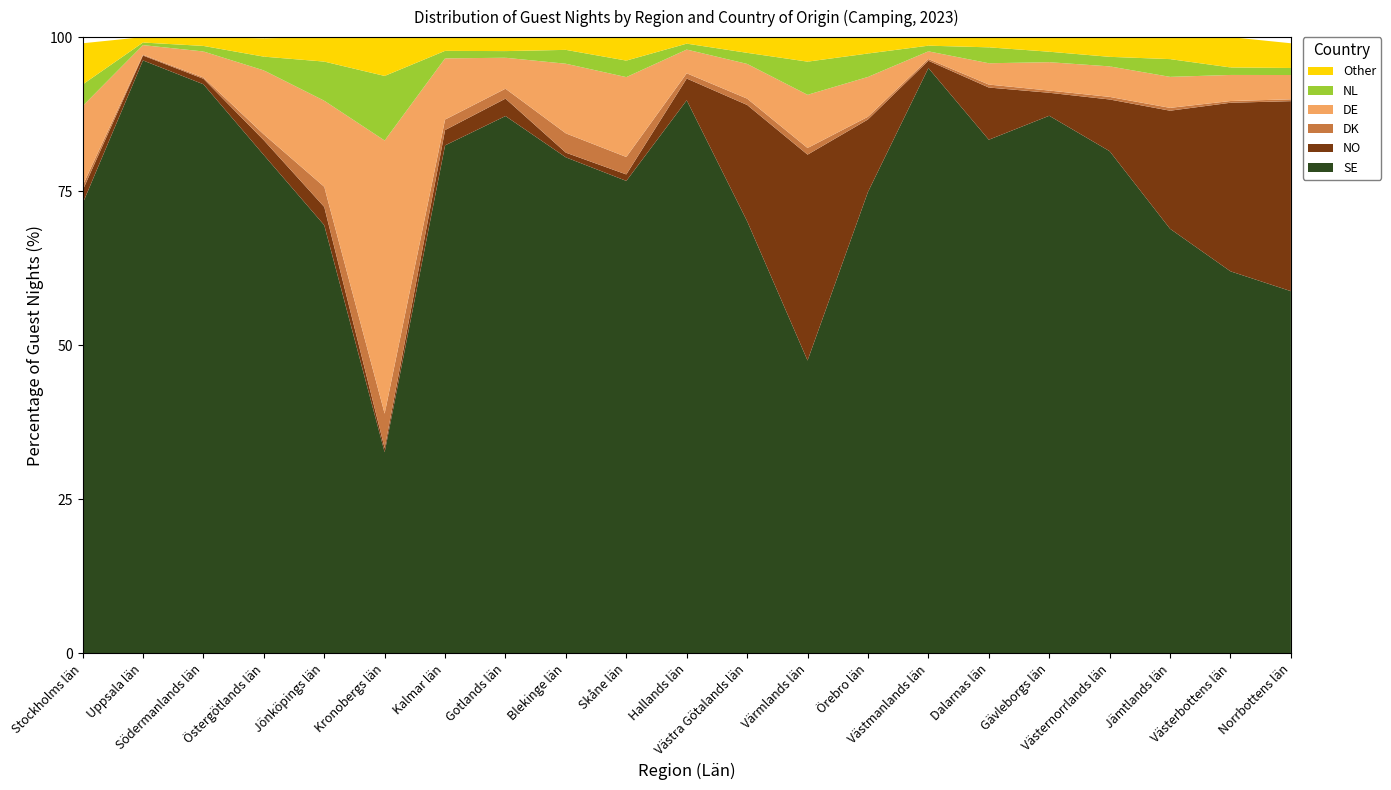

Reading left to right, list all the values displayed in this chart.

SE: Stockholms län=73.0	Uppsala län=96.2	Södermanlands län=92.3	Östergötlands län=80.9	Jönköpings län=69.5	Kronobergs län=32.6	Kalmar län=82.4	Gotlands län=87.2	Blekinge län=80.5	Skåne län=76.7	Hallands län=89.8	Västra Götalands län=70.1	Värmlands län=47.5	Örebro län=74.9	Västmanlands län=95.0	Dalarnas län=83.3	Gävleborgs län=87.2	Västernorrlands län=81.5	Jämtlands län=68.9	Västerbottens län=62.0	Norrbottens län=58.8
NO: Stockholms län=2.1	Uppsala län=0.8	Södermanlands län=0.9	Östergötlands län=2.4	Jönköpings län=3.0	Kronobergs län=0.7	Kalmar län=2.5	Gotlands län=2.8	Blekinge län=0.8	Skåne län=1.1	Hallands län=3.5	Västra Götalands län=18.9	Värmlands län=33.4	Örebro län=11.8	Västmanlands län=1.2	Dalarnas län=8.5	Gävleborgs län=3.7	Västernorrlands län=8.4	Jämtlands län=19.2	Västerbottens län=27.4	Norrbottens län=30.8
DK: Stockholms län=0.8	Uppsala län=0.1	Södermanlands län=0.2	Östergötlands län=0.9	Jönköpings län=3.3	Kronobergs län=5.6	Kalmar län=1.7	Gotlands län=1.6	Blekinge län=3.1	Skåne län=2.8	Hallands län=0.8	Västra Götalands län=1.0	Värmlands län=1.1	Örebro län=0.4	Västmanlands län=0.3	Dalarnas län=0.5	Gävleborgs län=0.4	Västernorrlands län=0.4	Jämtlands län=0.5	Västerbottens län=0.3	Norrbottens län=0.3
DE: Stockholms län=12.9	Uppsala län=1.6	Södermanlands län=4.2	Östergötlands län=10.4	Jönköpings län=14.0	Kronobergs län=44.3	Kalmar län=9.9	Gotlands län=5.0	Blekinge län=11.3	Skåne län=13.0	Hallands län=3.9	Västra Götalands län=5.6	Värmlands län=8.6	Örebro län=6.5	Västmanlands län=1.2	Dalarnas län=3.5	Gävleborgs län=4.6	Västernorrlands län=5.0	Jämtlands län=5.0	Västerbottens län=4.2	Norrbottens län=3.9
NL: Stockholms län=3.5	Uppsala län=0.4	Södermanlands län=0.9	Östergötlands län=2.2	Jönköpings län=6.3	Kronobergs län=10.5	Kalmar län=1.2	Gotlands län=1.1	Blekinge län=2.2	Skåne län=2.7	Hallands län=1.0	Västra Götalands län=1.8	Värmlands län=5.4	Örebro län=3.8	Västmanlands län=0.9	Dalarnas län=2.6	Gävleborgs län=1.7	Västernorrlands län=1.6	Jämtlands län=2.9	Västerbottens län=1.2	Norrbottens län=1.1
Other: Stockholms län=6.7	Uppsala län=0.9	Södermanlands län=1.4	Östergötlands län=3.0	Jönköpings län=4.0	Kronobergs län=6.3	Kalmar län=2.2	Gotlands län=2.3	Blekinge län=2.1	Skåne län=3.8	Hallands län=1.1	Västra Götalands län=2.5	Värmlands län=4.0	Örebro län=2.7	Västmanlands län=1.4	Dalarnas län=1.7	Gävleborgs län=2.4	Västernorrlands län=3.2	Jämtlands län=3.6	Västerbottens län=4.9	Norrbottens län=4.0